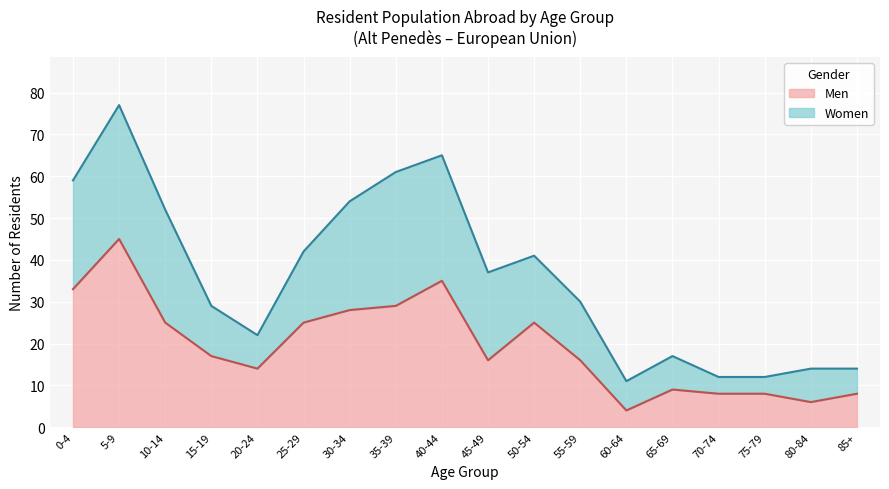

Reading right to left, extract all data points from this chart.

8	6	8	8	9	4	16	25	16	35	29	28	25	14	17	25	45	33